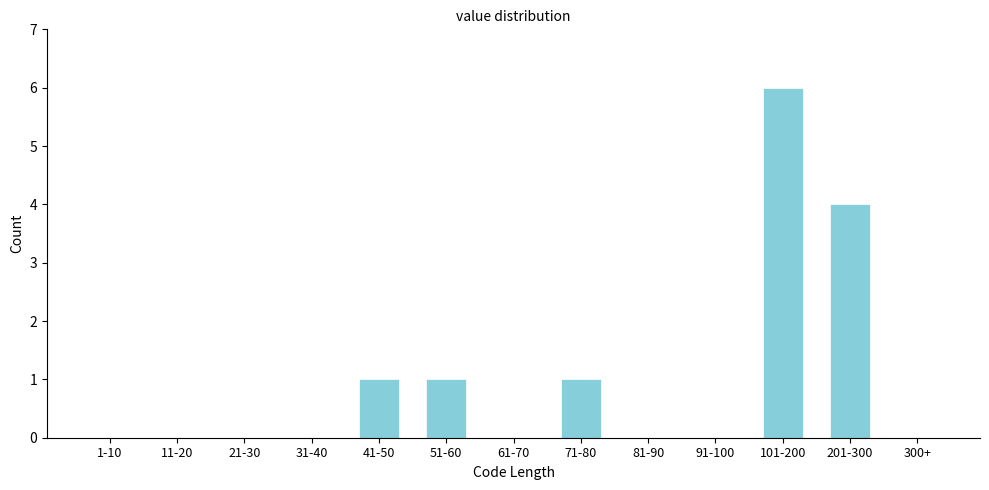

Reading left to right, extract all data points from this chart.

1-10=0	11-20=0	21-30=0	31-40=0	41-50=1	51-60=1	61-70=0	71-80=1	81-90=0	91-100=0	101-200=6	201-300=4	300+=0